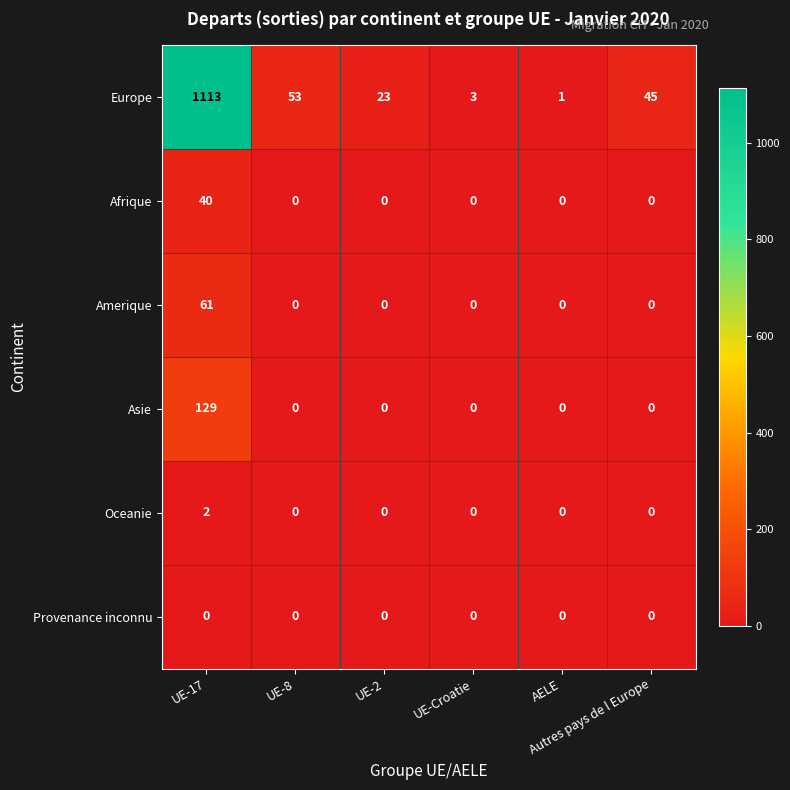

Which series has the largest total across all categories?

Europe